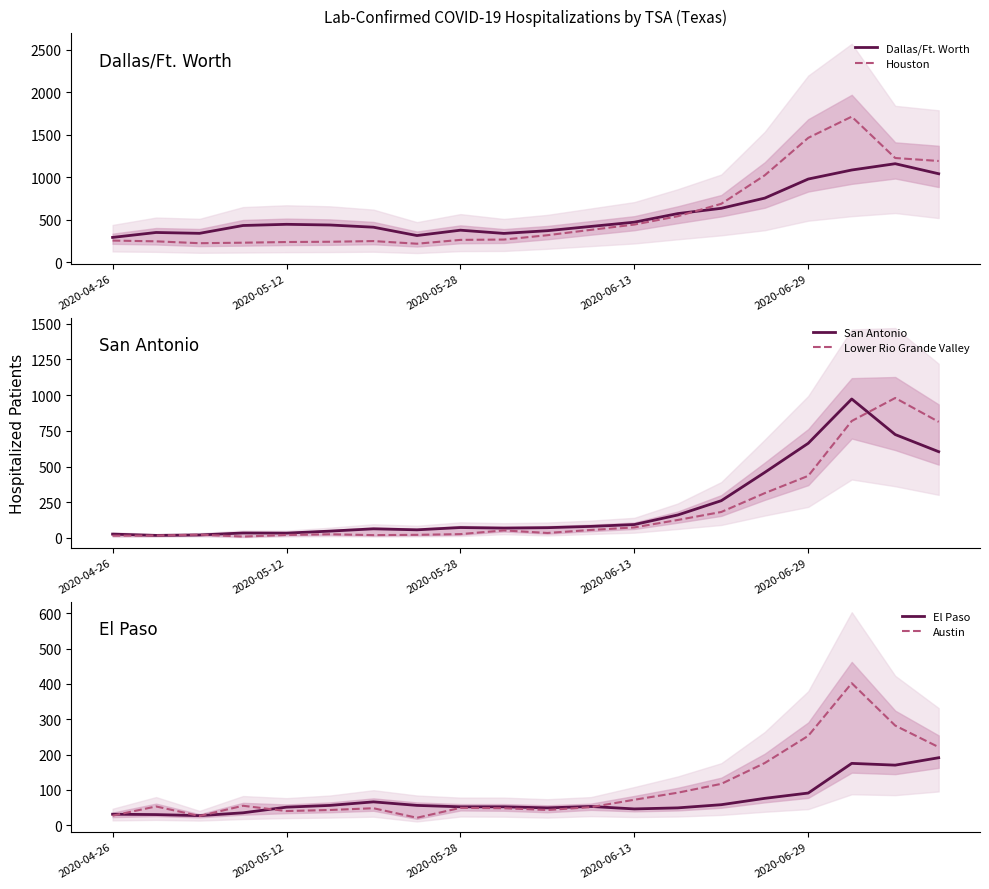

Reading left to right, extract all data points from this chart.

Dallas/Ft. Worth: 293	351	341	433	447	439	413	315	378	340	372	422	472	573	635	755	979	1085	1159	1041
Houston: 256	247	225	231	239	242	250	219	264	268	319	382	444	542	688	1023	1463	1712	1226	1191
San Antonio: 27	18	21	35	34	48	64	57	73	69	72	81	94	161	261	459	663	973	724	604
Lower Rio Grande Valley: 16	17	23	10	21	26	20	22	27	53	35	56	74	126	182	314	435	819	980	813
El Paso: 31	30	27	35	51	56	66	56	52	52	49	53	46	49	58	76	91	175	170	191
Austin: 27	53	26	55	40	43	48	21	49	48	43	51	72	92	117	176	253	402	282	221